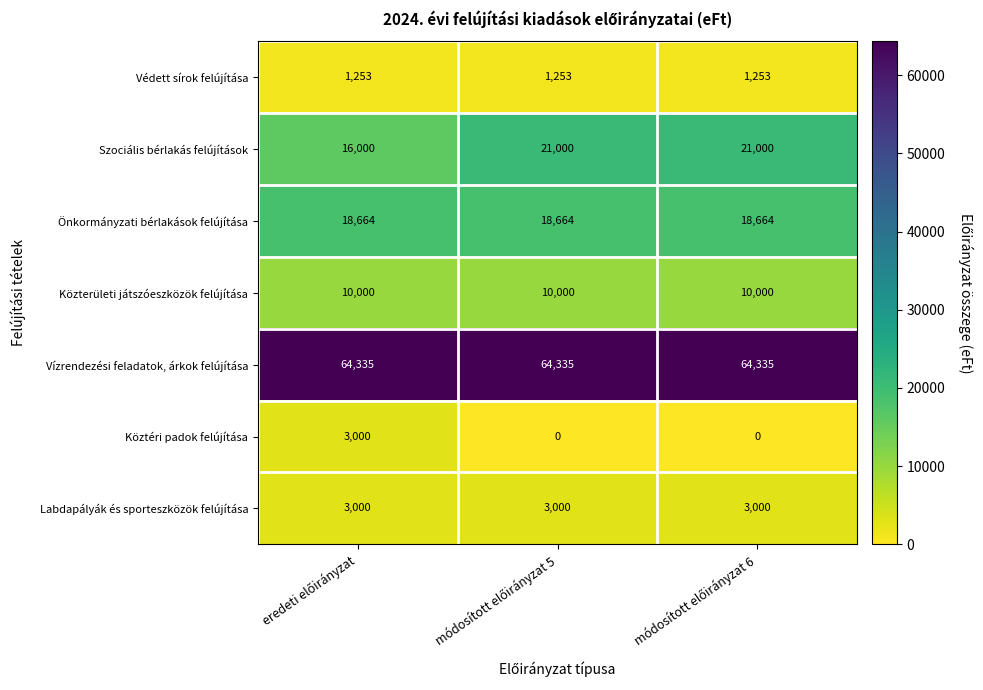

At how many categories does at least one series exceed 52854?

3